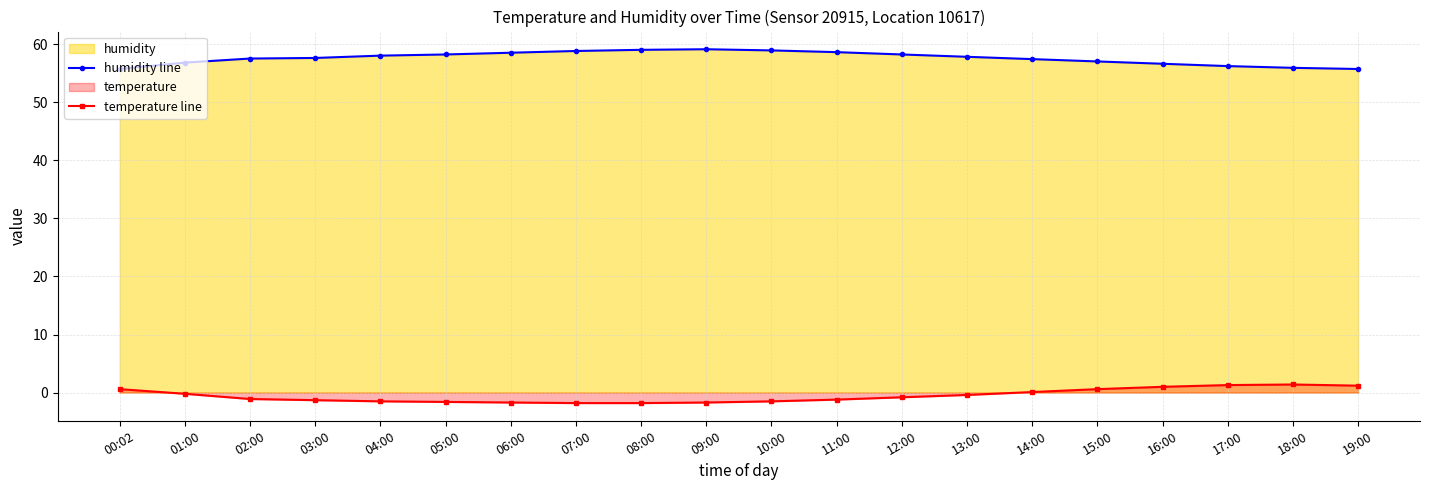

True or false: humidity line has a value of 58.0 at 04:00.

True